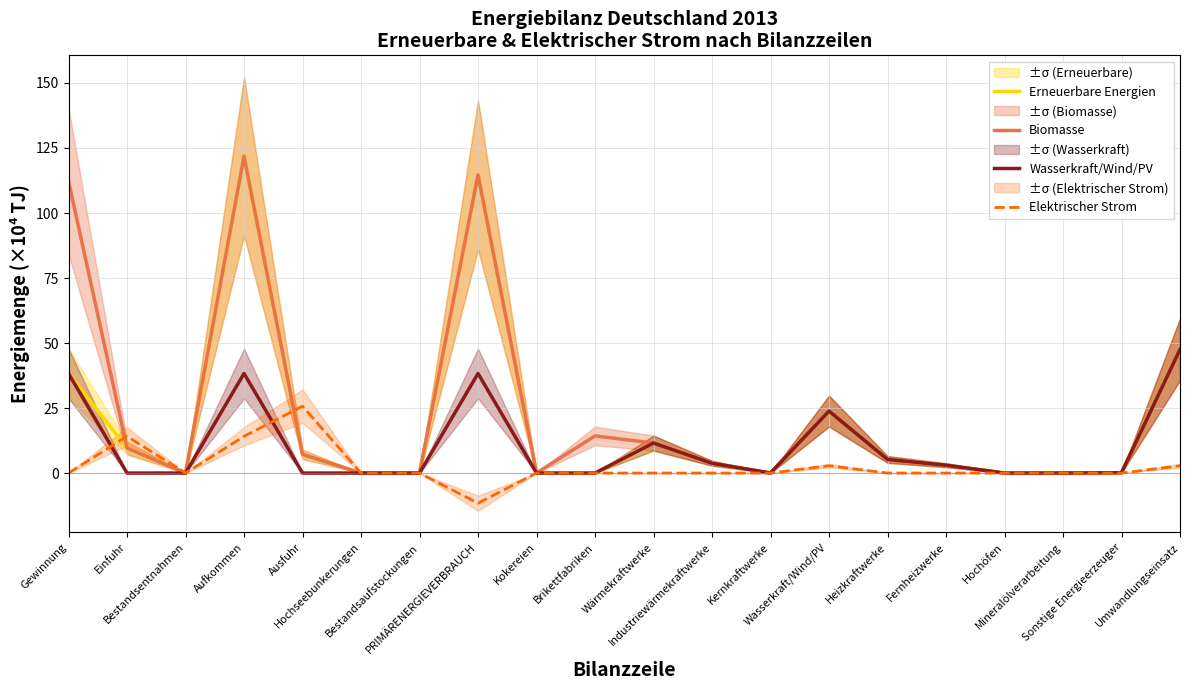

How many data points in Wasserkraft/Wind/PV are above 0?

10